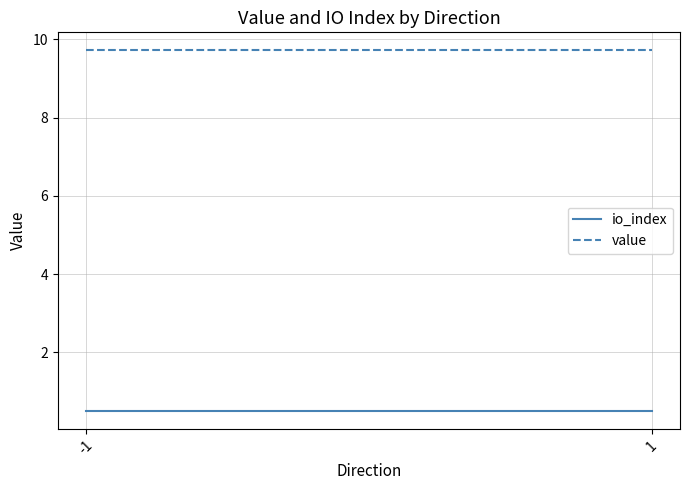

What is the value of the io_index point at the 1st from the left?

0.5